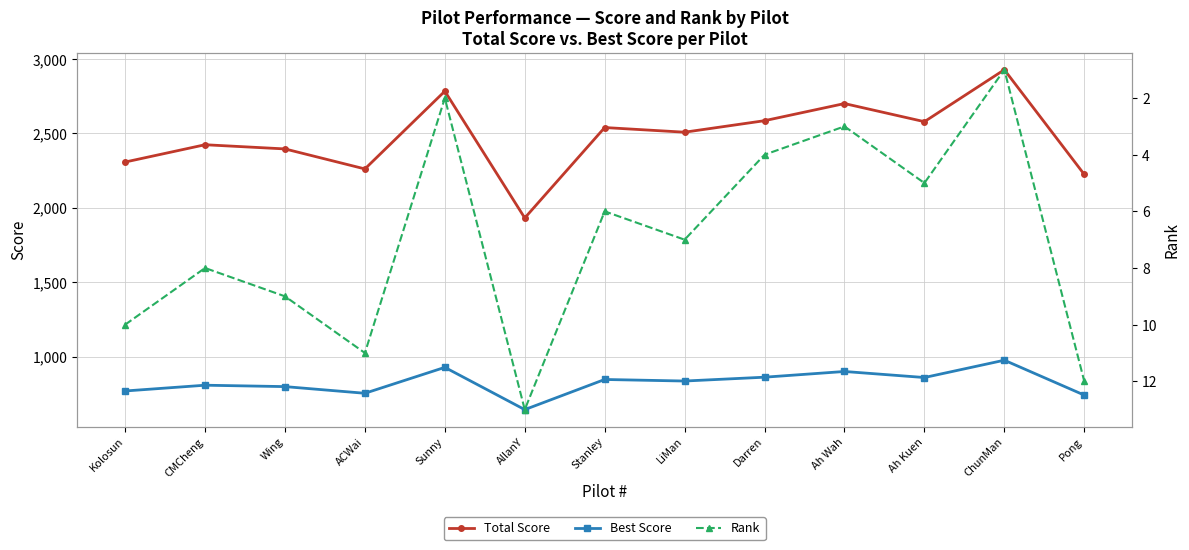

What is the maximum value for Best Score?

975.9